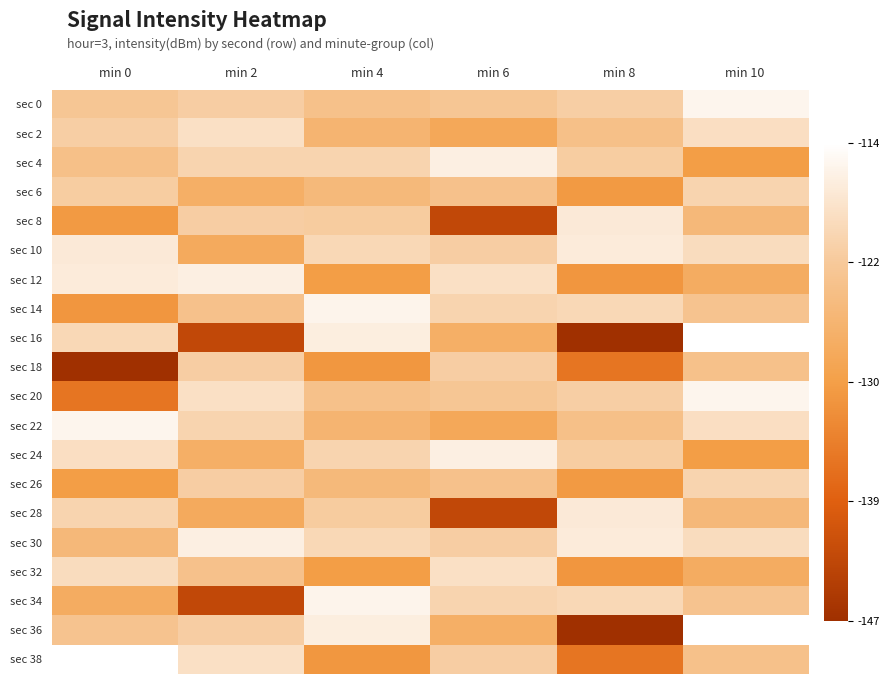

Reading left to right, extract all data points from this chart.

sec 0: min 0=-122.8	min 2=-121.4	min 4=-123.8	min 6=-122.8	min 8=-121.3	min 10=-115.4
sec 2: min 0=-121.3	min 2=-118.6	min 4=-126.2	min 6=-128.7	min 8=-124.0	min 10=-118.8
sec 4: min 0=-124.0	min 2=-120.4	min 4=-120.4	min 6=-116.2	min 8=-121.5	min 10=-130.7
sec 6: min 0=-121.5	min 2=-127.4	min 4=-125.3	min 6=-123.7	min 8=-131.2	min 10=-120.4
sec 8: min 0=-131.2	min 2=-121.4	min 4=-121.8	min 6=-142.8	min 8=-117.1	min 10=-125.4
sec 10: min 0=-117.1	min 2=-128.3	min 4=-119.9	min 6=-121.4	min 8=-116.9	min 10=-119.2
sec 12: min 0=-116.9	min 2=-116.2	min 4=-130.7	min 6=-118.6	min 8=-131.7	min 10=-128.0
sec 14: min 0=-131.7	min 2=-123.7	min 4=-115.4	min 6=-120.4	min 8=-119.9	min 10=-123.3
sec 16: min 0=-119.9	min 2=-142.8	min 4=-116.5	min 6=-127.4	min 8=-147.1	min 10=-113.8
sec 18: min 0=-147.1	min 2=-121.4	min 4=-131.6	min 6=-121.4	min 8=-136.1	min 10=-123.8
sec 20: min 0=-136.1	min 2=-118.6	min 4=-123.8	min 6=-122.8	min 8=-121.3	min 10=-115.4
sec 22: min 0=-115.4	min 2=-120.4	min 4=-126.2	min 6=-128.7	min 8=-124.0	min 10=-118.8
sec 24: min 0=-118.8	min 2=-127.4	min 4=-120.4	min 6=-116.2	min 8=-121.5	min 10=-130.7
sec 26: min 0=-130.7	min 2=-121.4	min 4=-125.3	min 6=-123.7	min 8=-131.2	min 10=-120.4
sec 28: min 0=-120.4	min 2=-128.3	min 4=-121.8	min 6=-142.8	min 8=-117.1	min 10=-125.4
sec 30: min 0=-125.4	min 2=-116.2	min 4=-119.9	min 6=-121.4	min 8=-116.9	min 10=-119.2
sec 32: min 0=-119.2	min 2=-123.7	min 4=-130.7	min 6=-118.6	min 8=-131.7	min 10=-128.0
sec 34: min 0=-128.0	min 2=-142.8	min 4=-115.4	min 6=-120.4	min 8=-119.9	min 10=-123.3
sec 36: min 0=-123.3	min 2=-121.4	min 4=-116.5	min 6=-127.4	min 8=-147.1	min 10=-113.8
sec 38: min 0=-113.8	min 2=-118.6	min 4=-131.6	min 6=-121.4	min 8=-136.1	min 10=-123.8